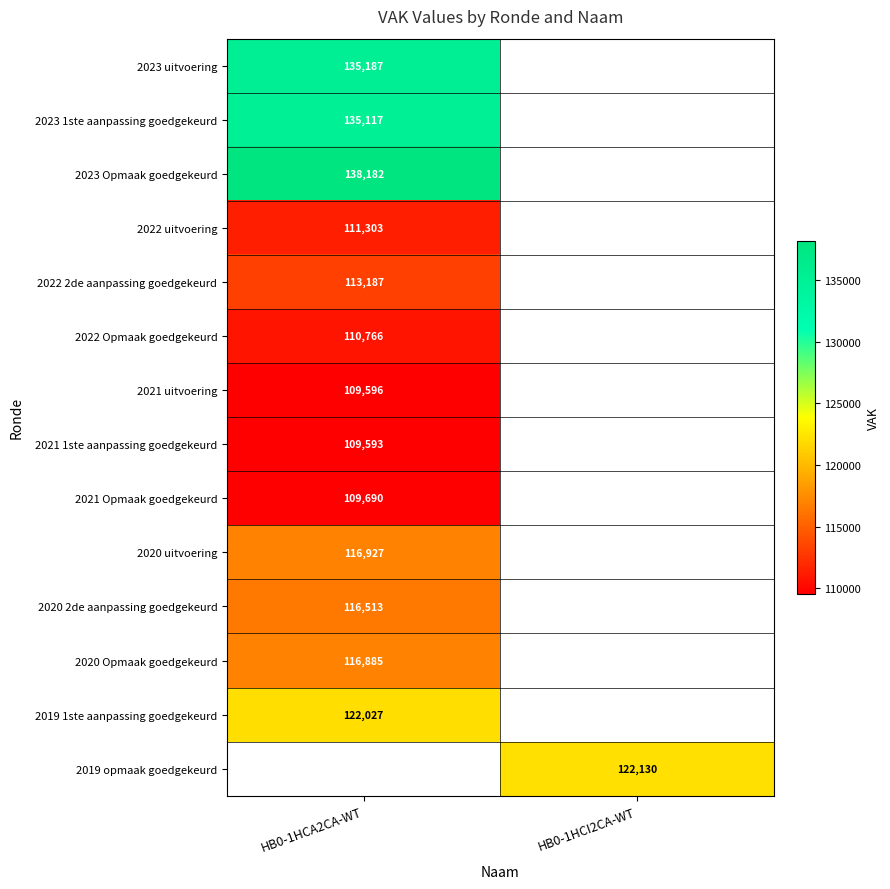

True or false: 2020 uitvoering has a value of 116927 at HB0-1HCA2CA-WT.

True